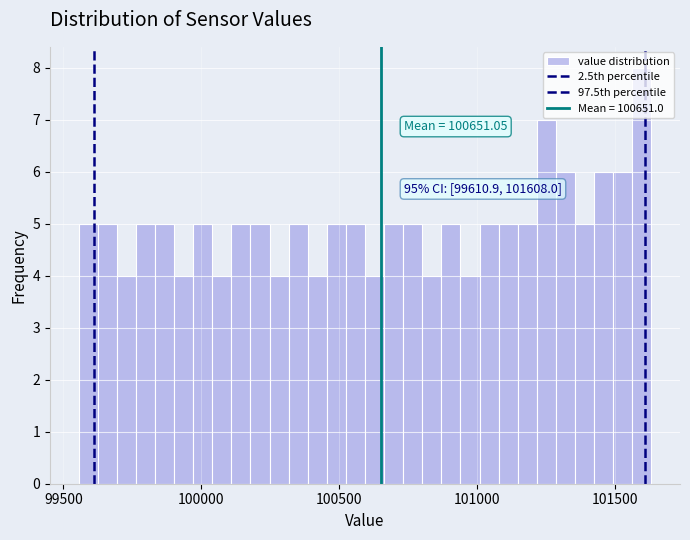

Read against the x-axis, roughly where is the centre of the tallest bar?

101600